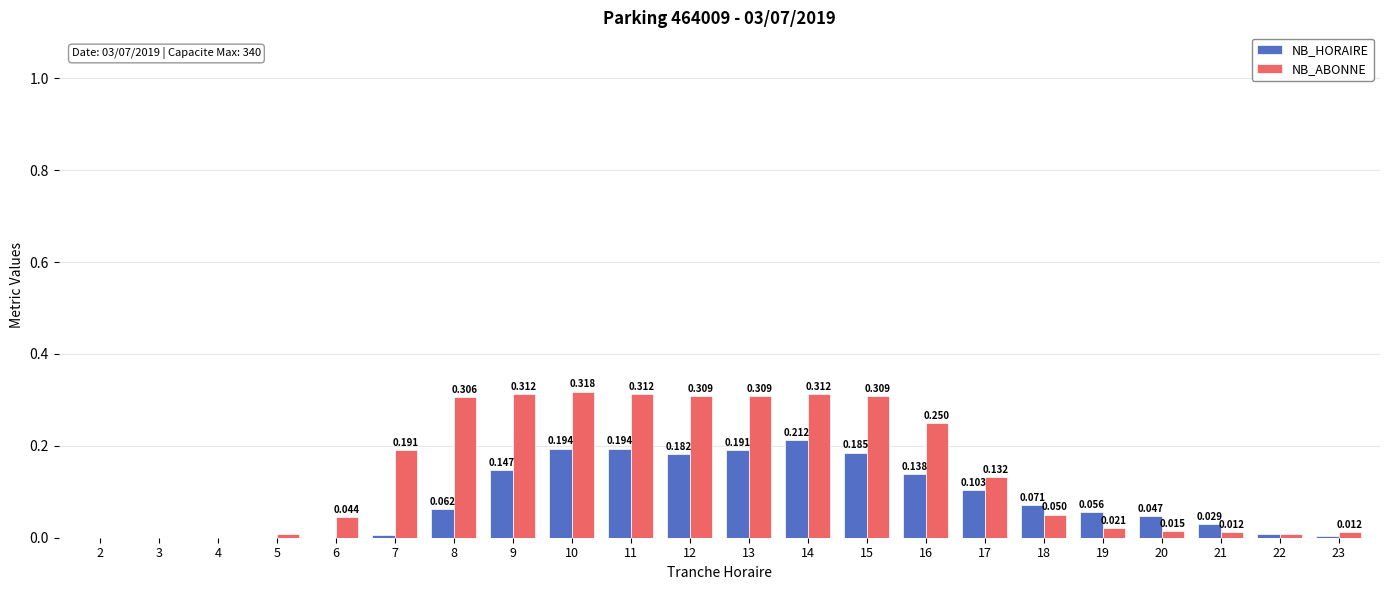

Which series has the largest total across all categories?

NB_ABONNE